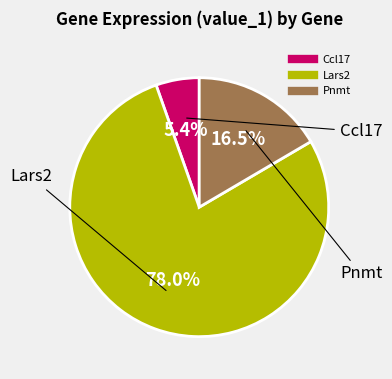

Which category accounts for the majority?

Lars2